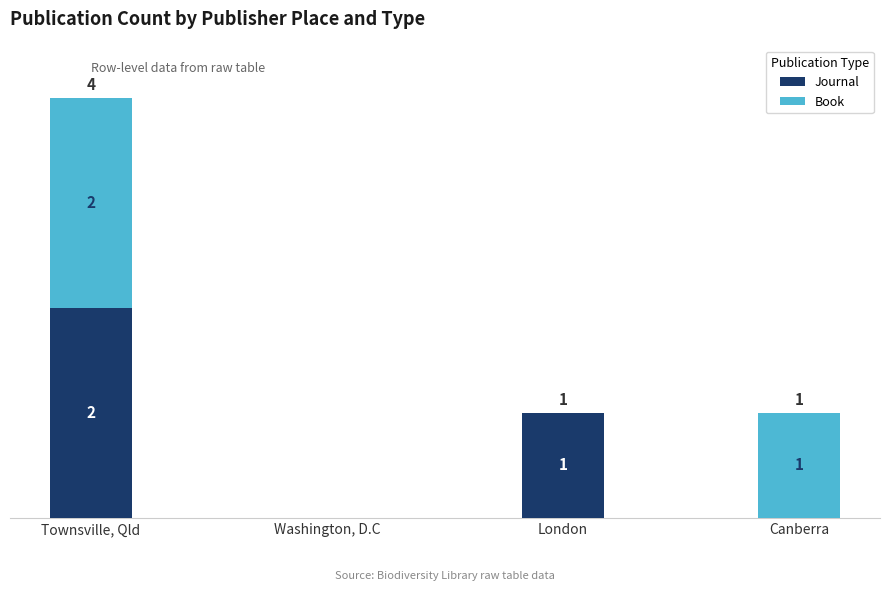

Where does the Journal series first go above 1?

Townsville, Qld